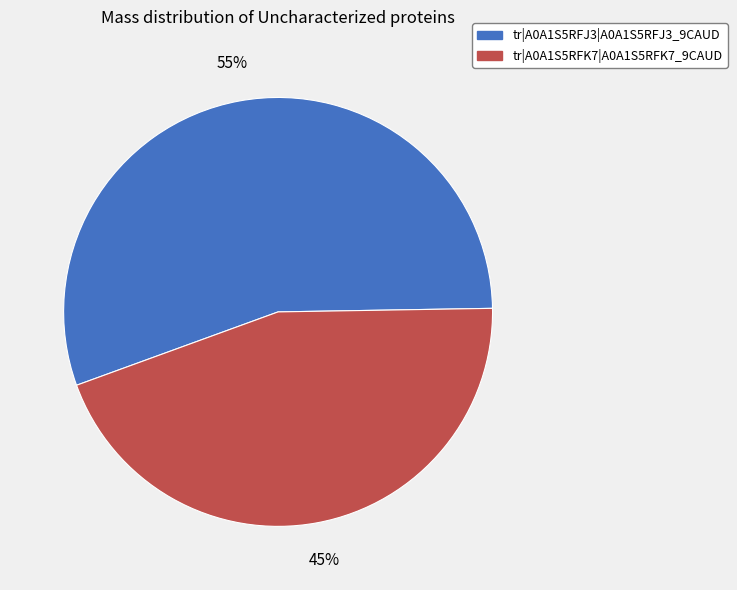

To the nearest percent, what is the average slice percentage?

50%